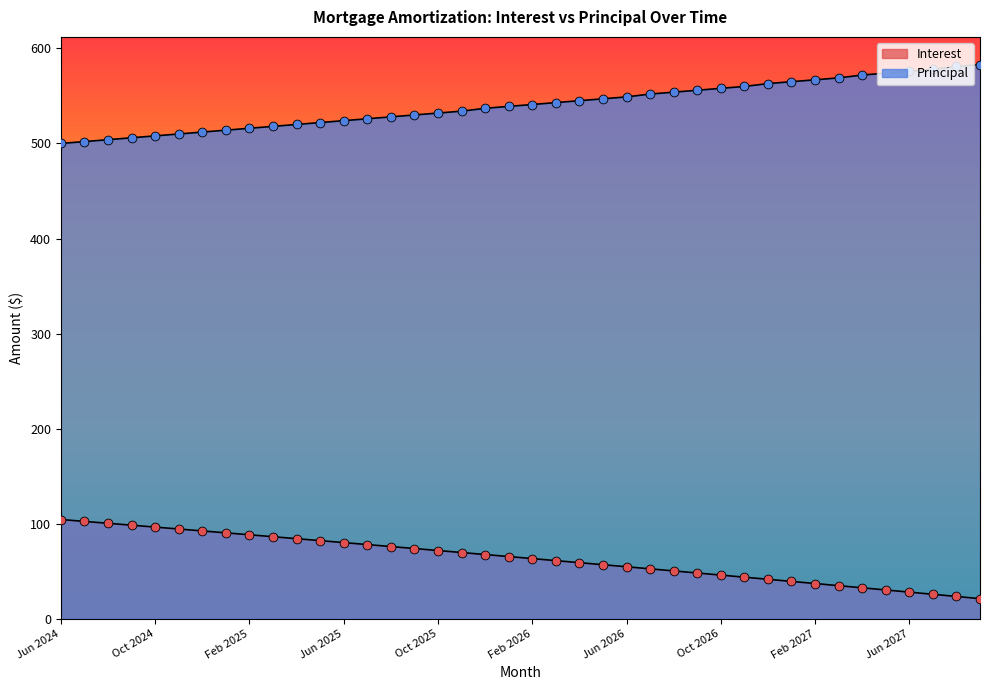

What are all the series names shown in the legend?

Interest, Principal